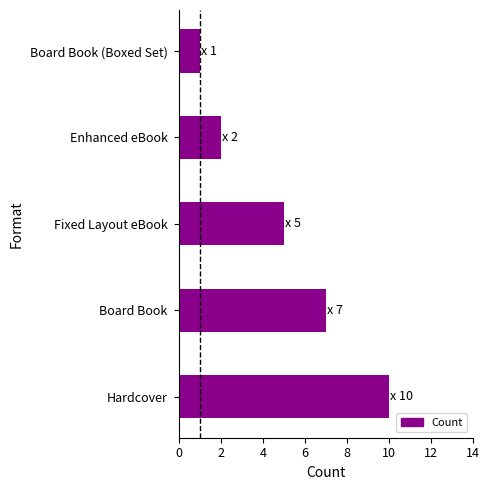

Does the chart contain any negative values?

No